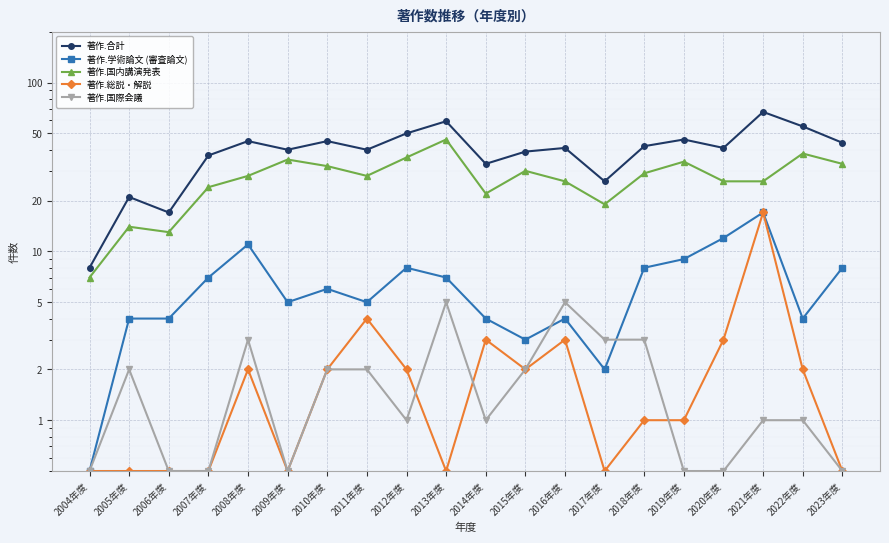

What is the value of the 著作.国際会議 point at the 15th from the left?

3.0